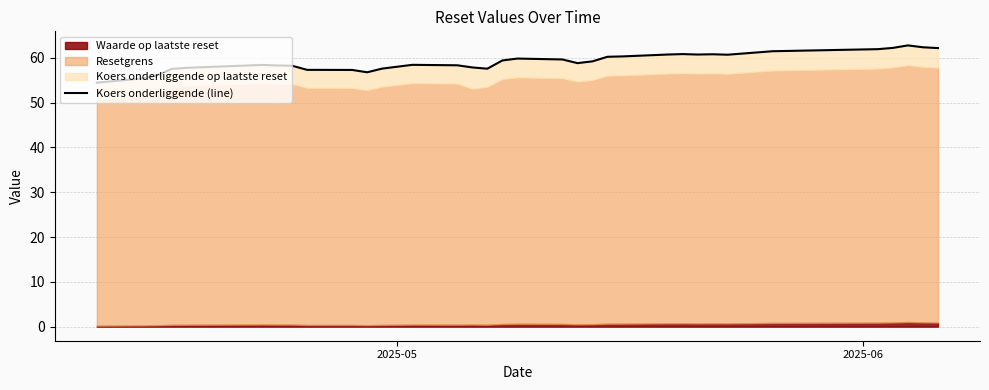

Does the chart have visible grid lines?

Yes